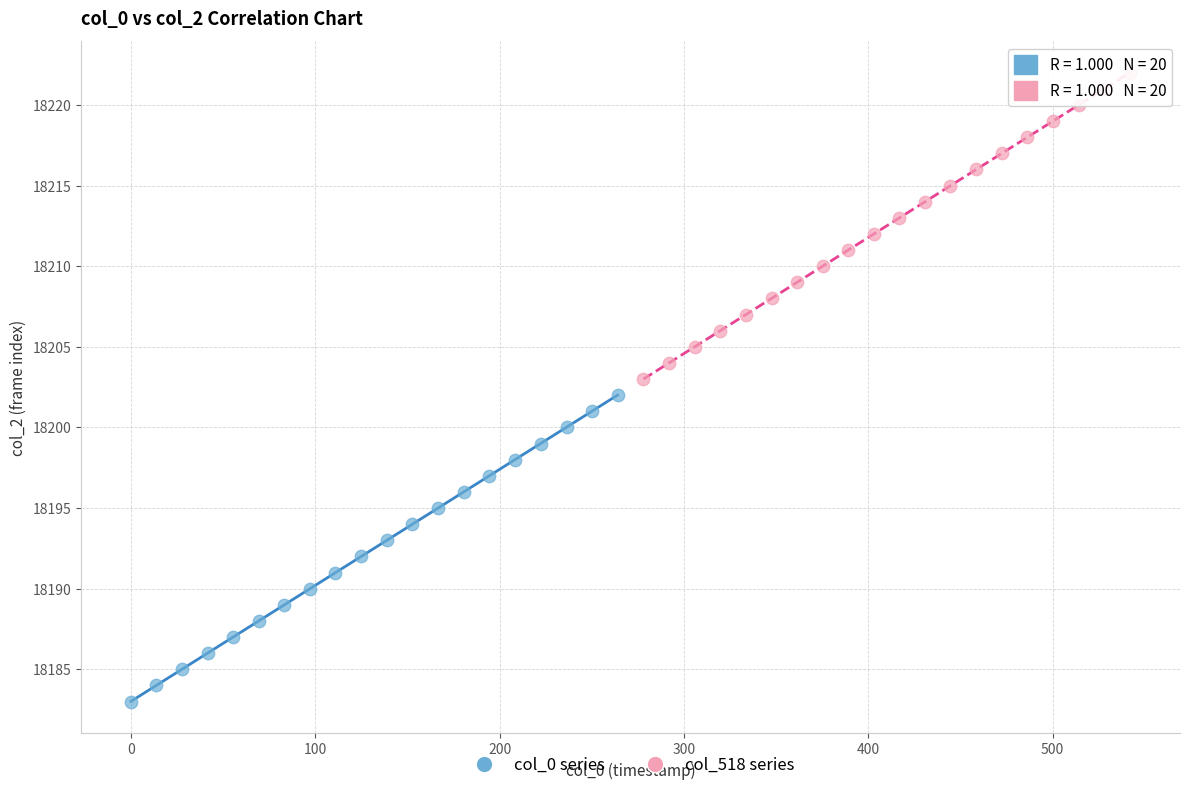

What are all the series names shown in the legend?

col_0 series, col_518 series